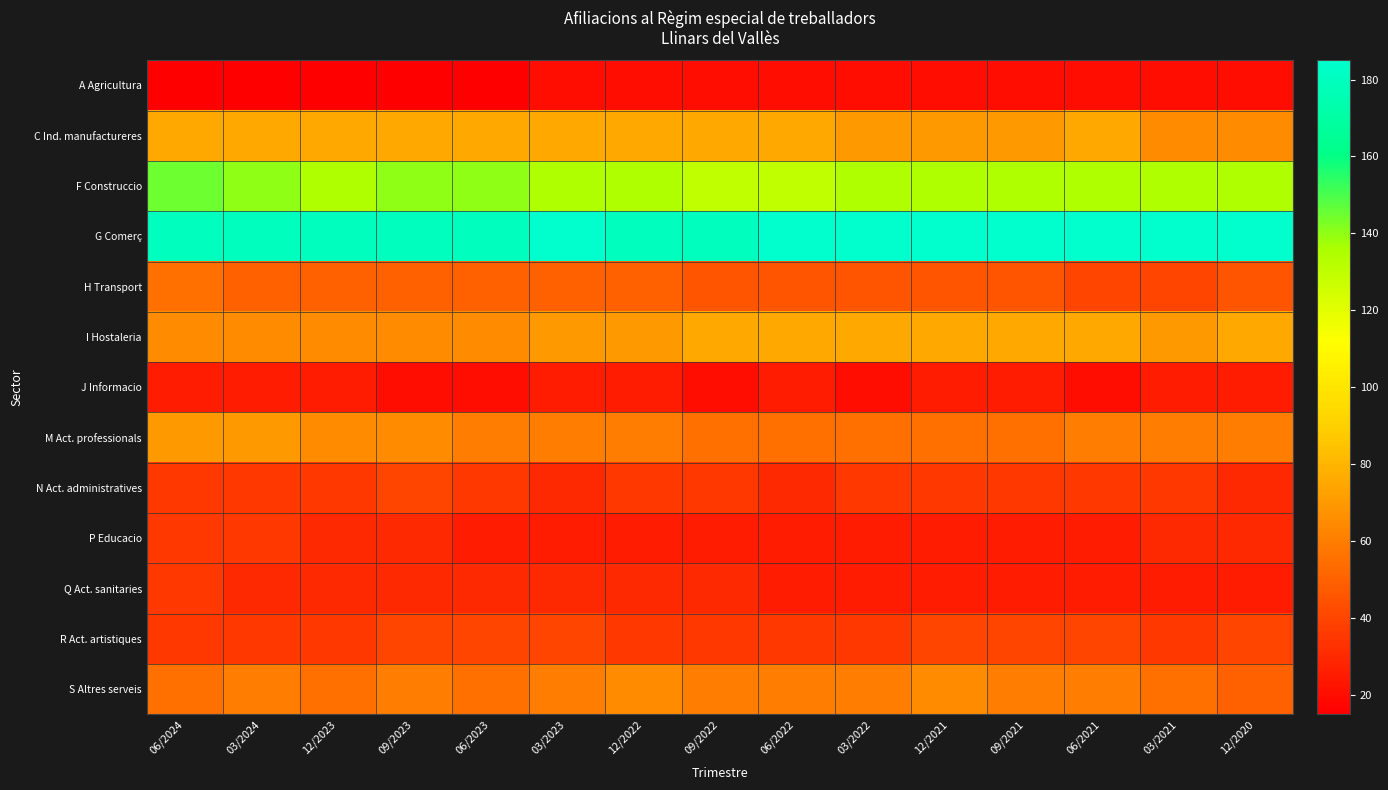

Rank the series at 06/2021 from lowest to highest value.

A Agricultura, J Informacio, P Educacio, Q Act. sanitaries, N Act. administratives, H Transport, R Act. artistiques, M Act. professionals, S Altres serveis, C Ind. manufactureres, I Hostaleria, F Construccio, G Comerç